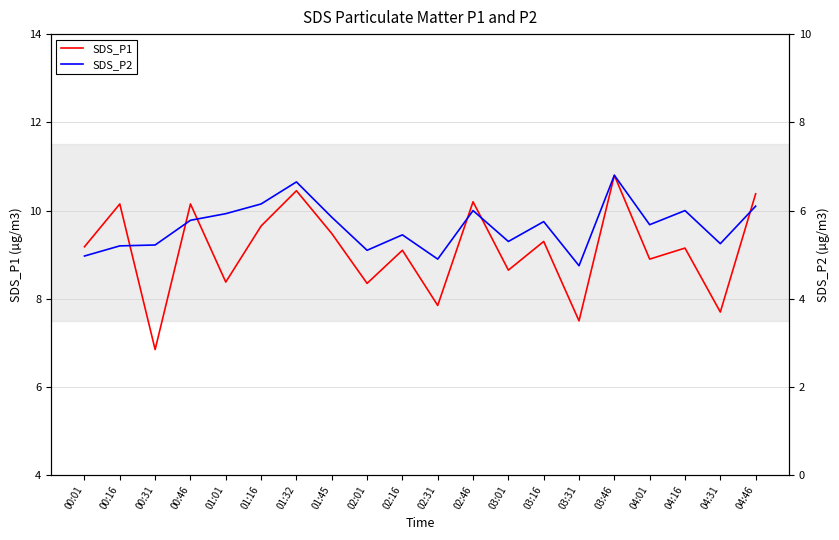

Where is the first local maximum for SDS_P2?

01:32